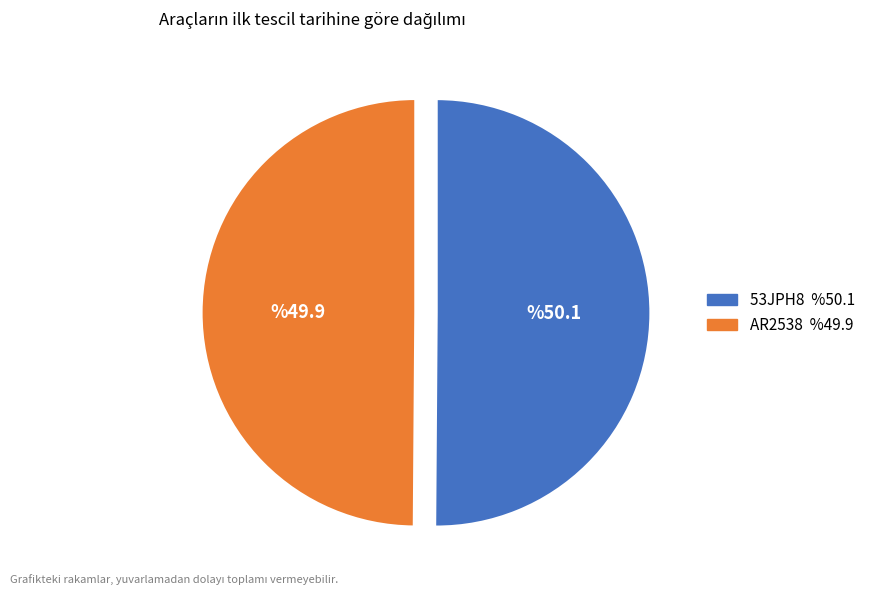

Is it true that 53JPH8 is 50% of the pie?

True